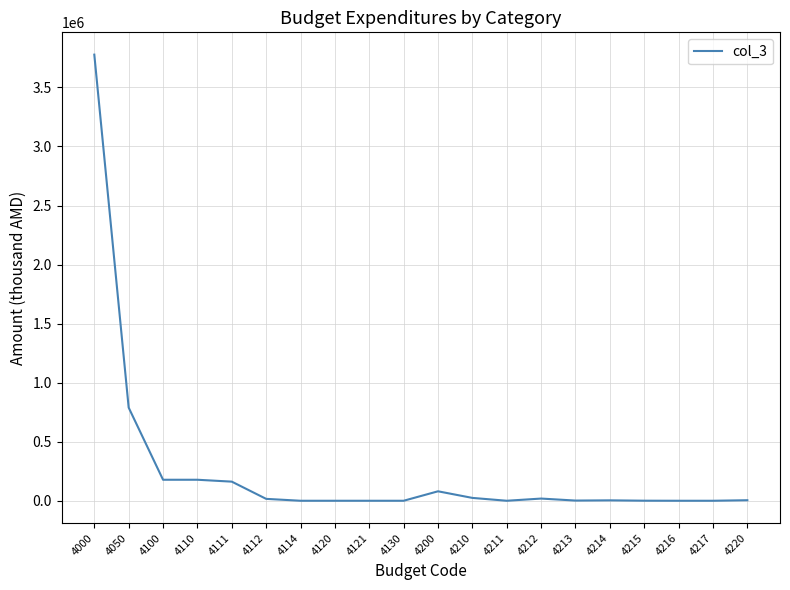

What is the greatest value displayed?

3777879.4